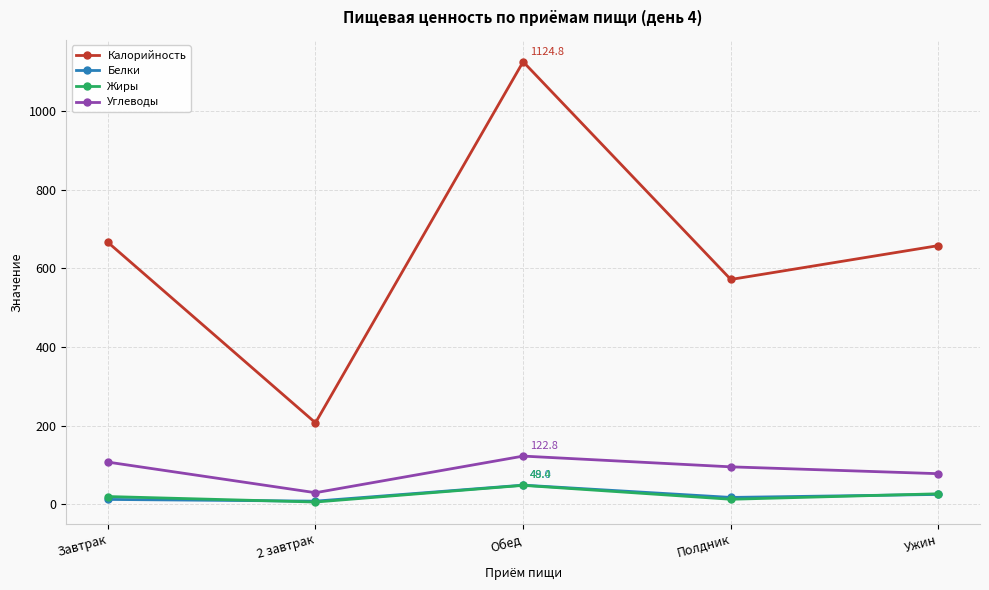

At which category does Углеводы reach its first local valley?

2 завтрак